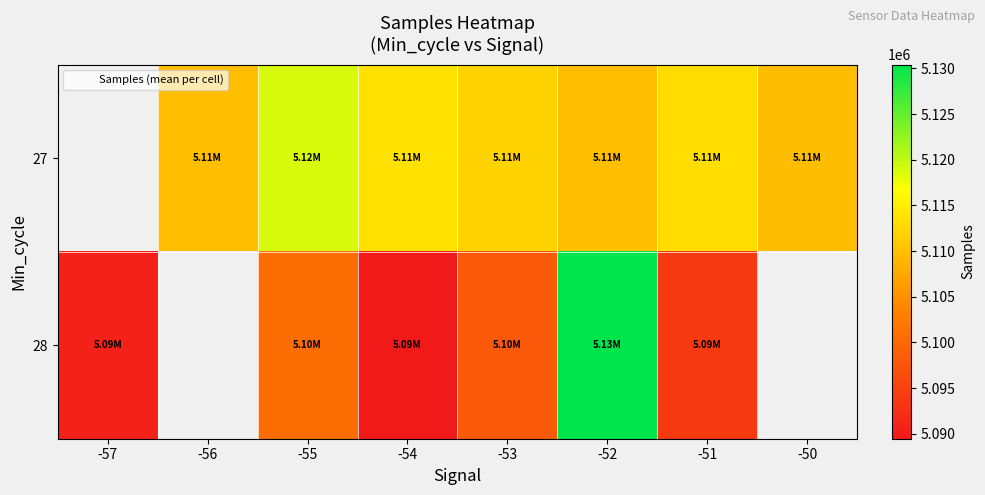

The 27 series shows 5109908.3 at -52. True or false?

True